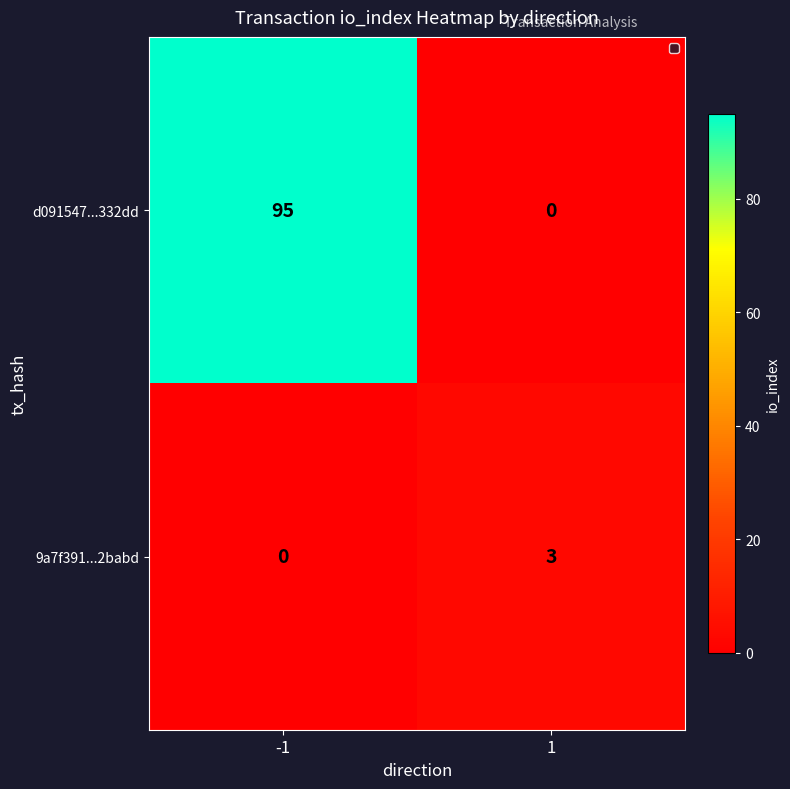

List the series in order of their peak value, highest first.

d091547...332dd, 9a7f391...2babd